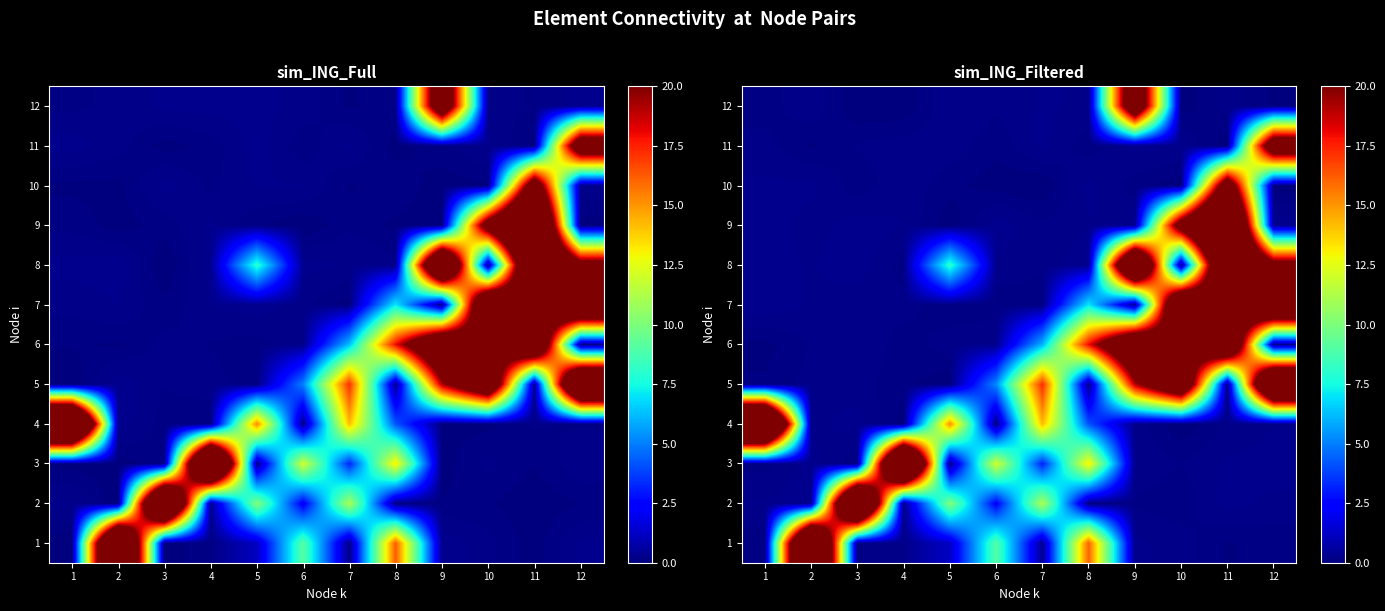

What is the sum of all row_10 values?

26.9